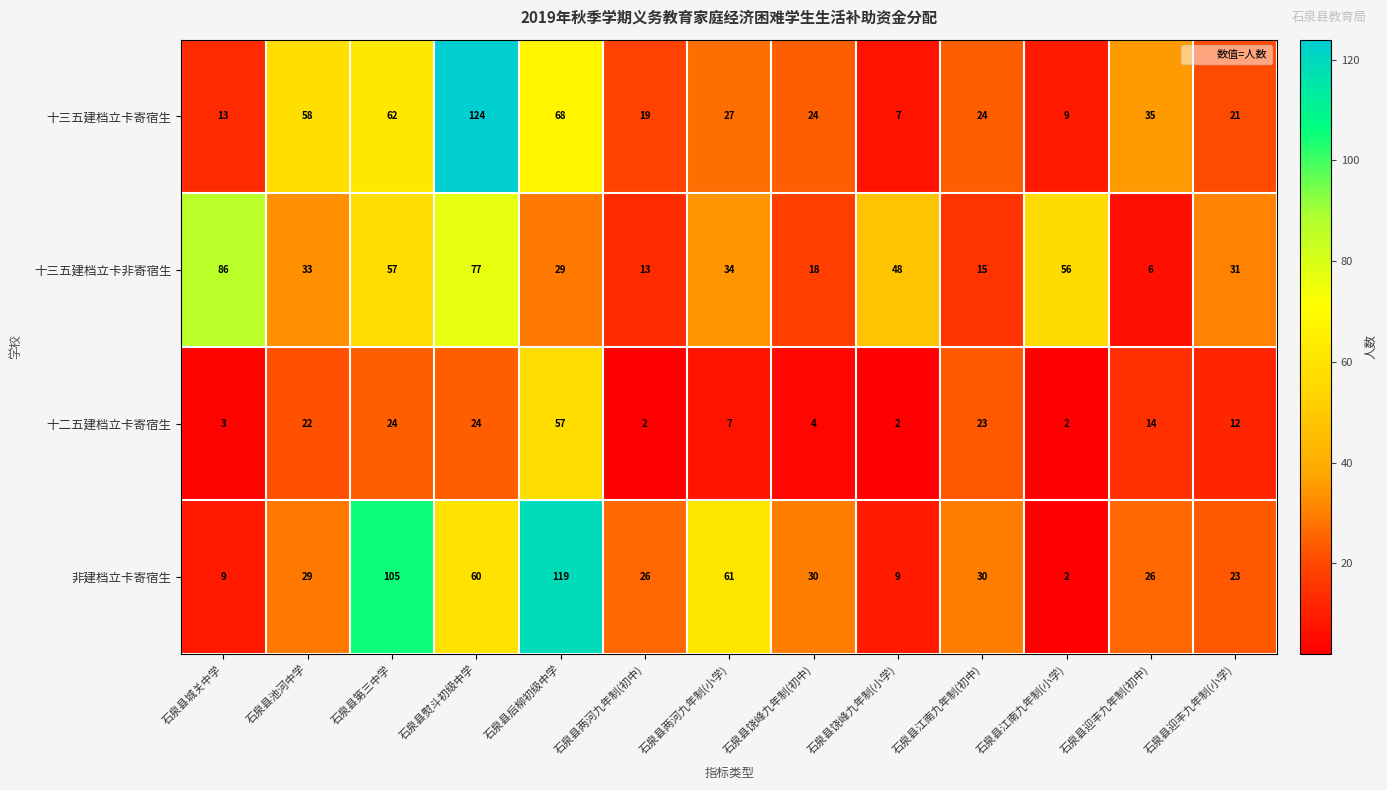

What is the sum of the 十三五建档立卡非寄宿生 values at 石泉县后柳初级中学 and 石泉县两河九年制(小学)?

63